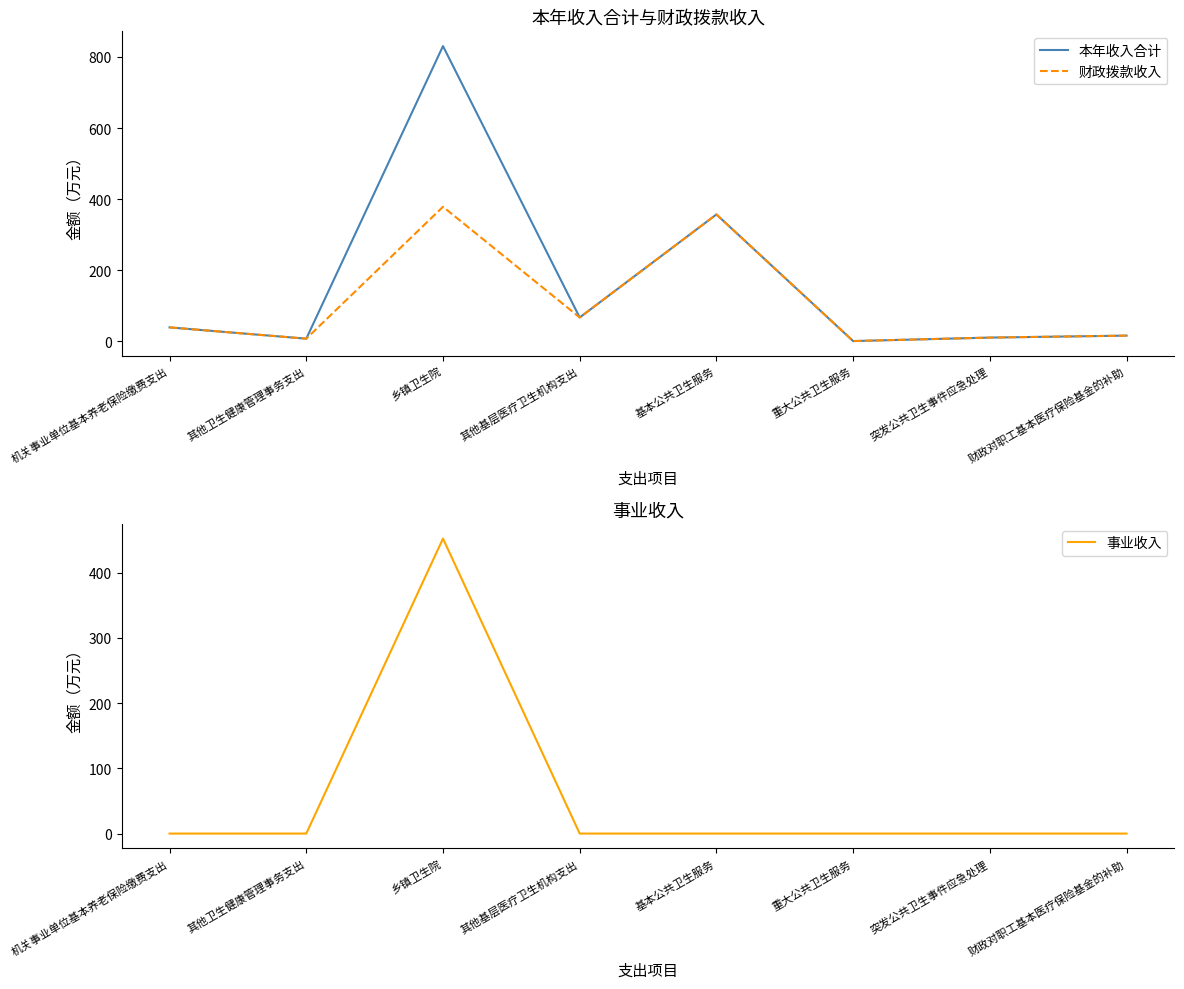

How many values in the 财政拨款收入 series are below 38?

4